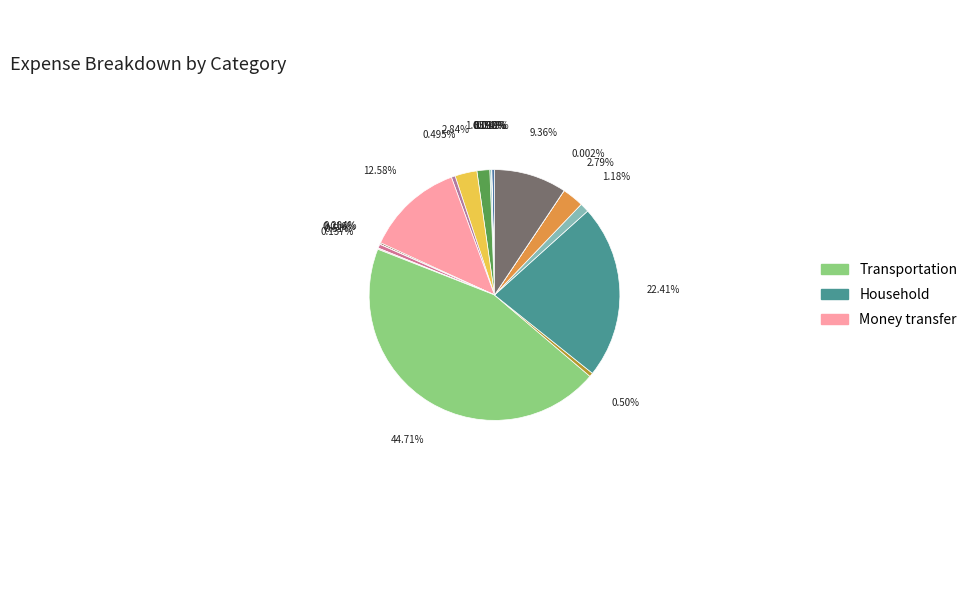

How many segments does this pie chart have?

19